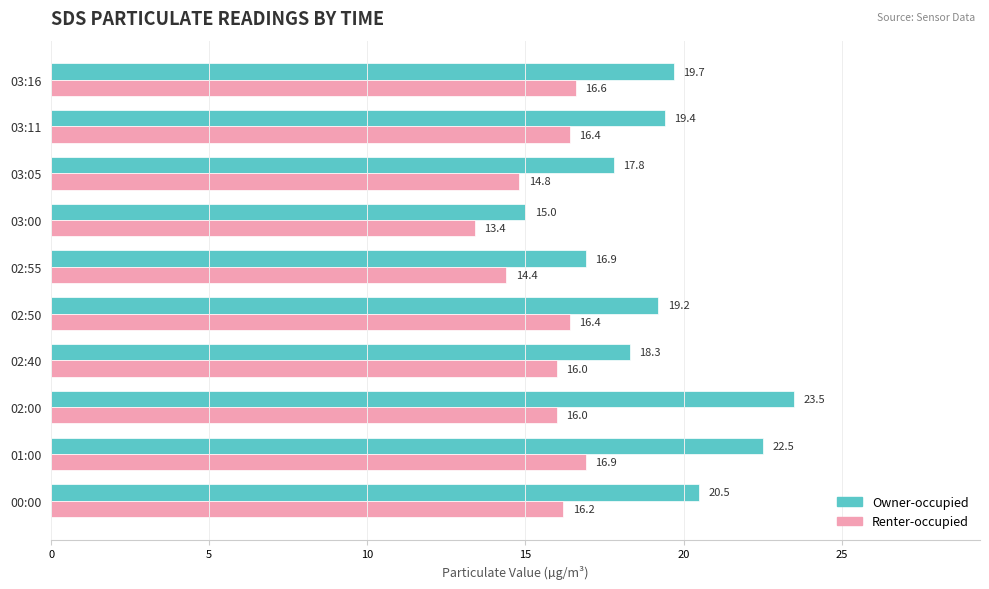

What is the lowest value of the Renter-occupied series?

13.4